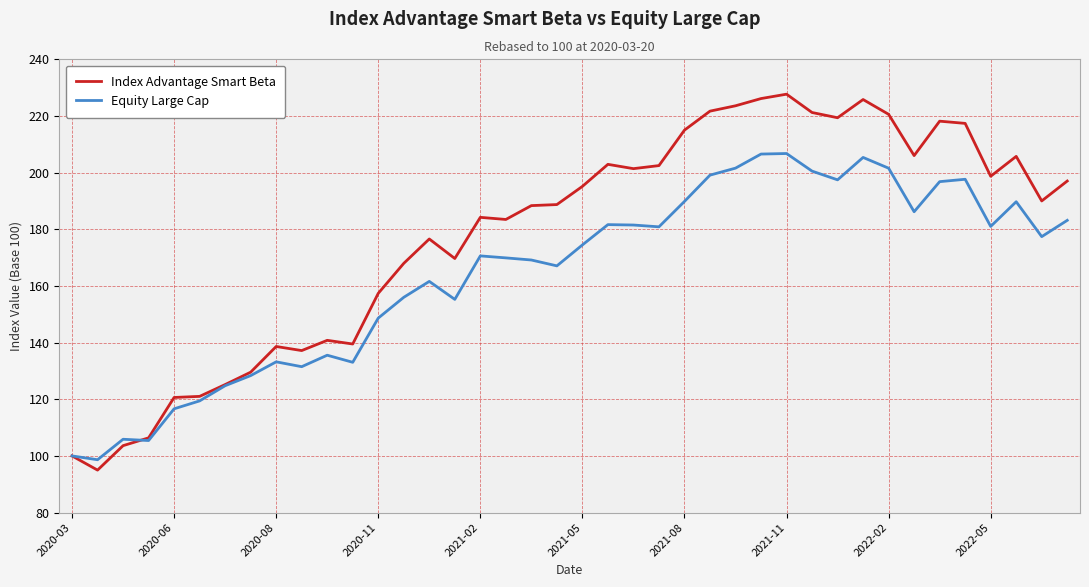

Which series ends up on top after the final intersection of Index Advantage Smart Beta and Equity Large Cap?

Index Advantage Smart Beta